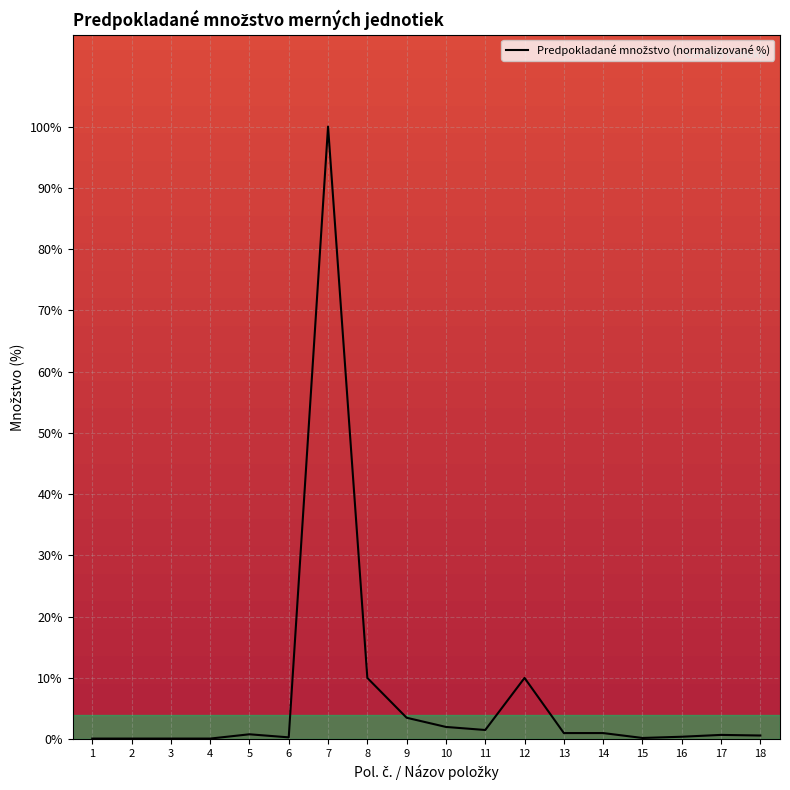

At which category does the chart reach its peak across all series?

7